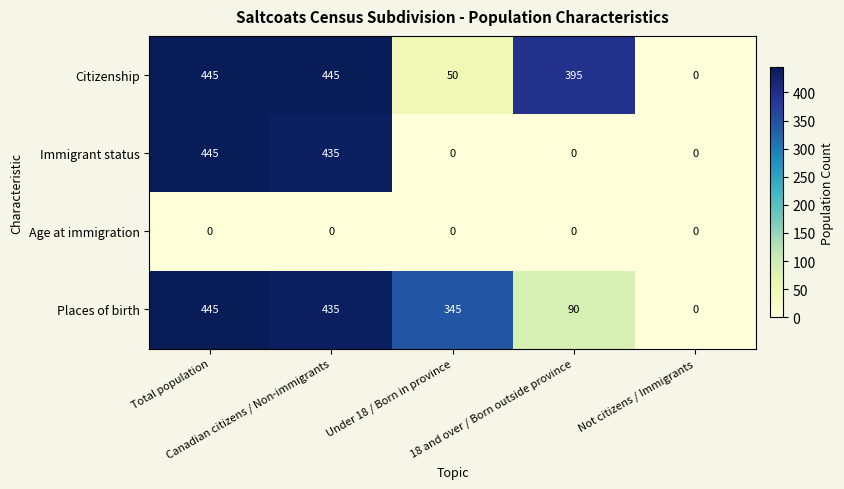

What is the difference between the maximum and minimum values in the Immigrant status series?

445